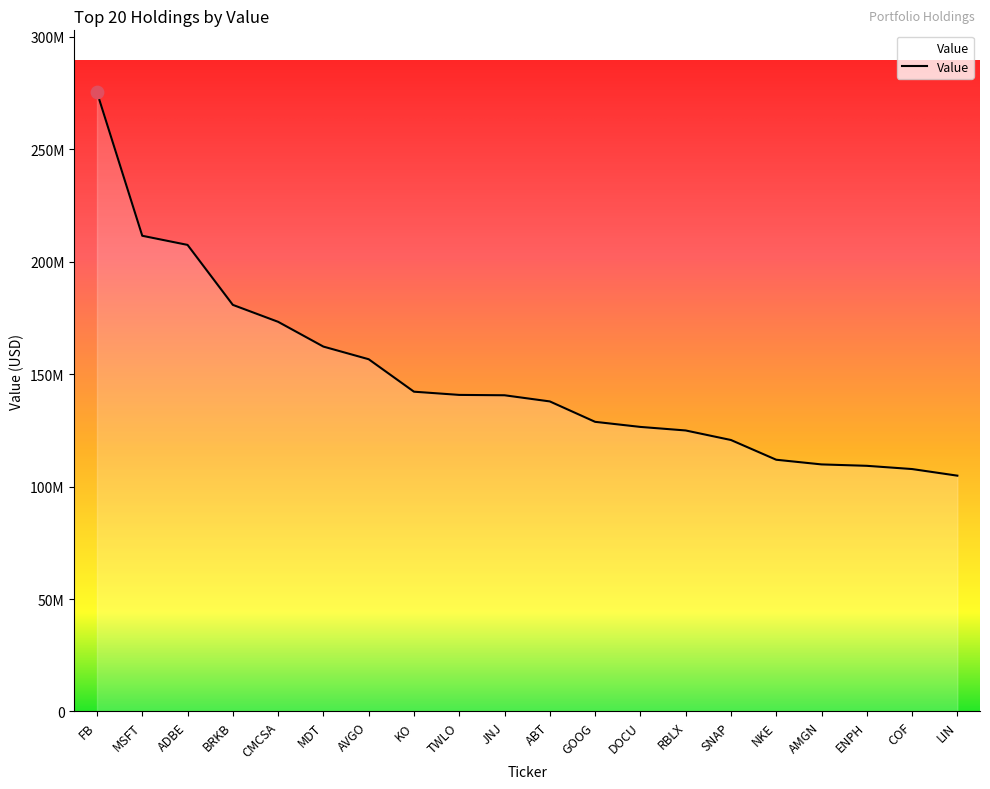

Is this an area chart (filled region under the line)?

Yes